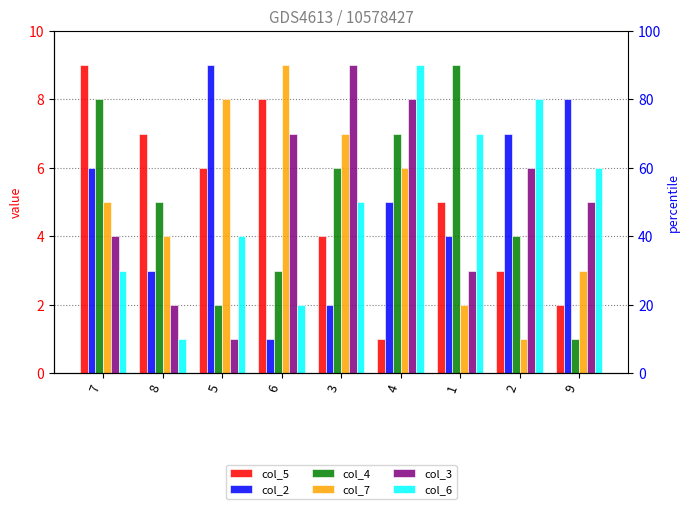

What position from the right is 4?

4